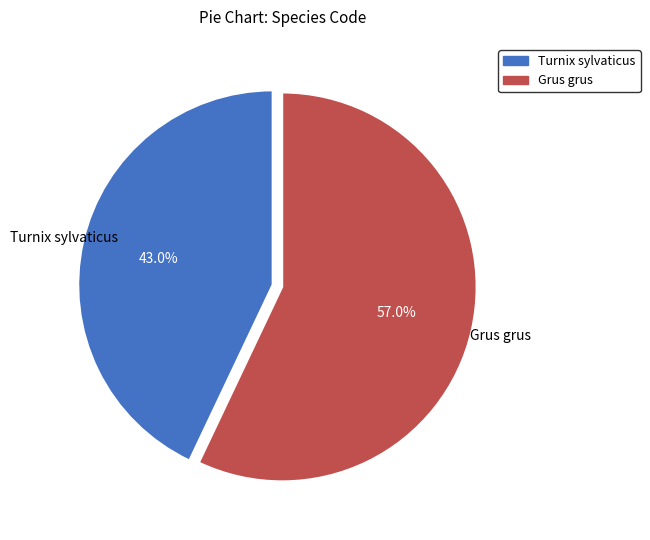

Combined, what portion of the pie is Turnix sylvaticus and Grus grus?

100.0%